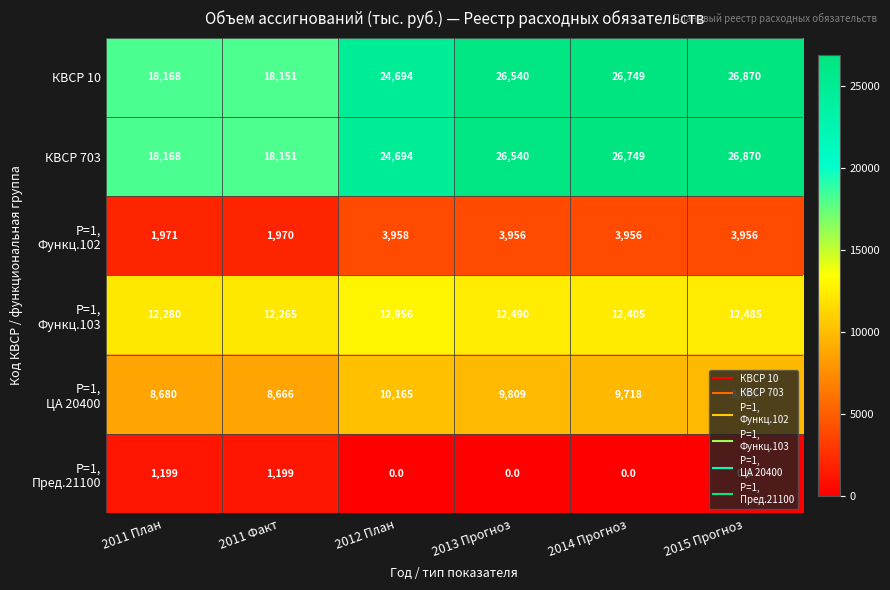

At which label does КВСР 10 reach its minimum?

2011 Факт